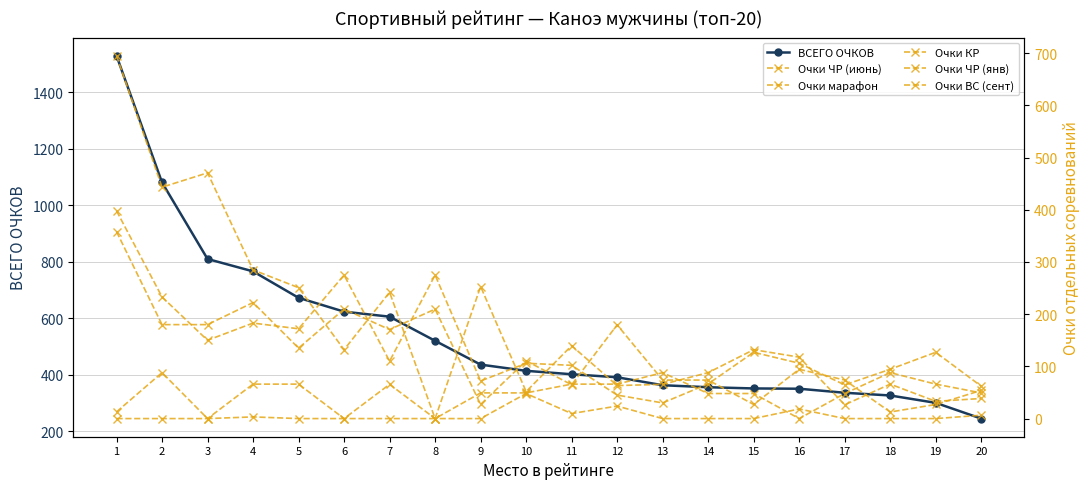

Where is the first local minimum for Очки марафон?

2